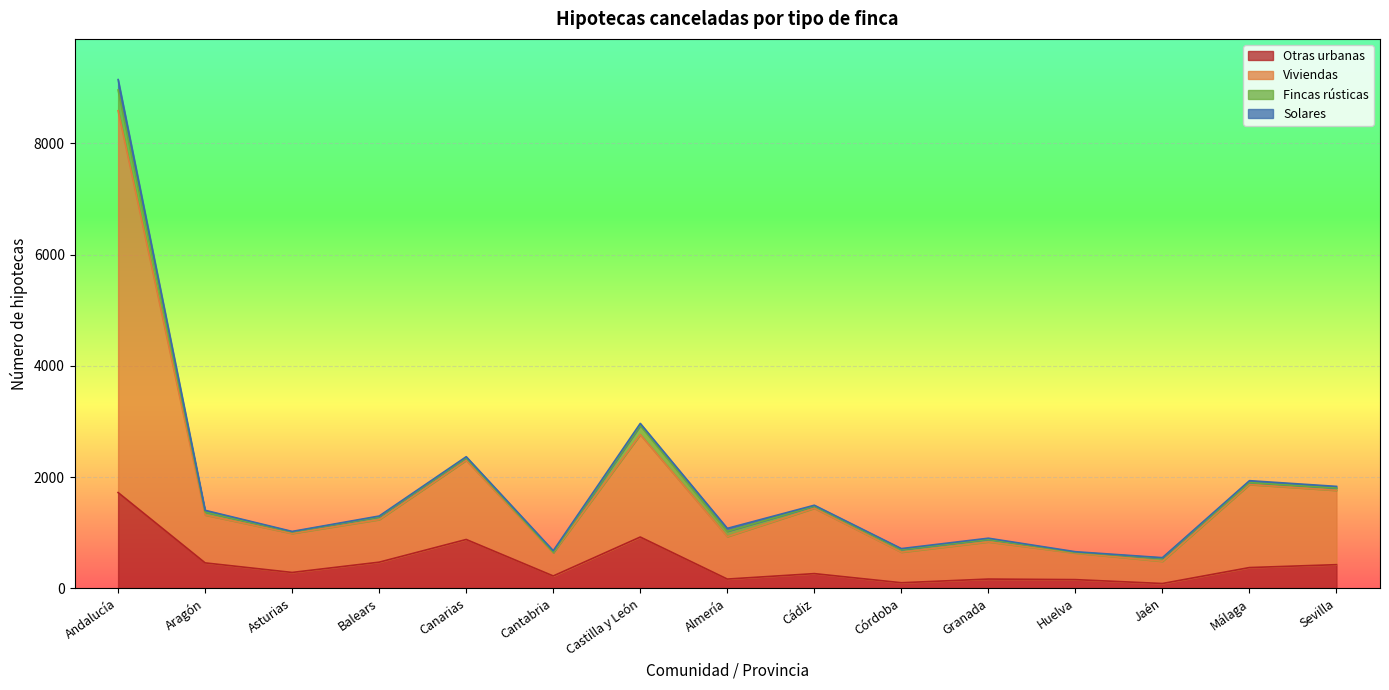

At how many categories does at least one series exceed 5556?

1